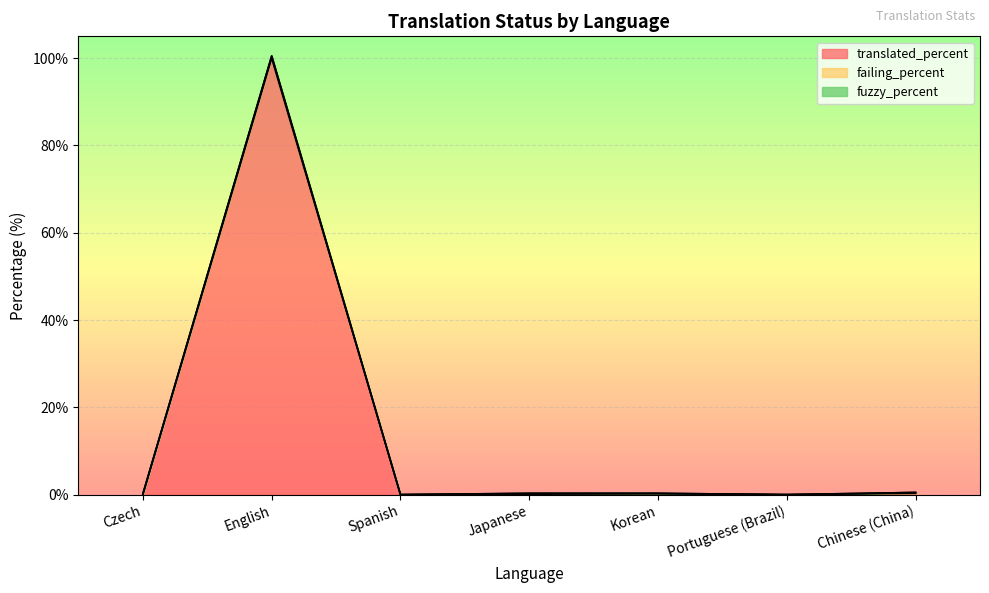

Which label corresponds to the smallest value in the chart?

Czech